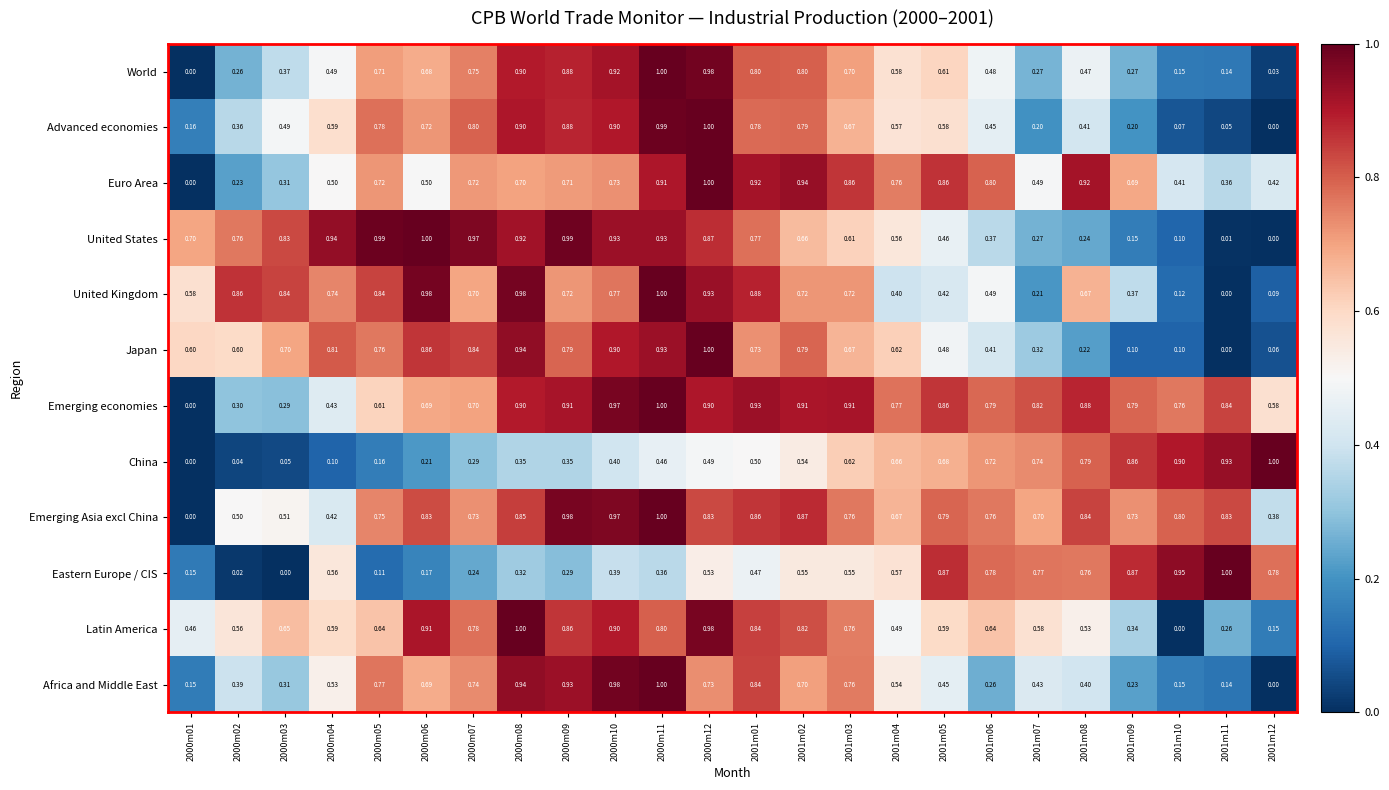

At 2000m02, list the series in order from smallest to largest.

Eastern Europe / CIS, China, Euro Area, World, Emerging economies, Advanced economies, Africa and Middle East, Emerging Asia excl China, Latin America, Japan, United States, United Kingdom